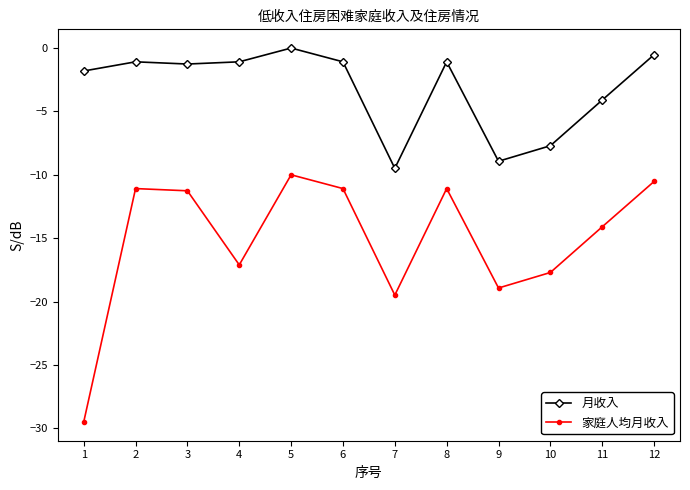

Is the value of 家庭人均月收入 at 7 greater than the value of 月收入 at 11?

No